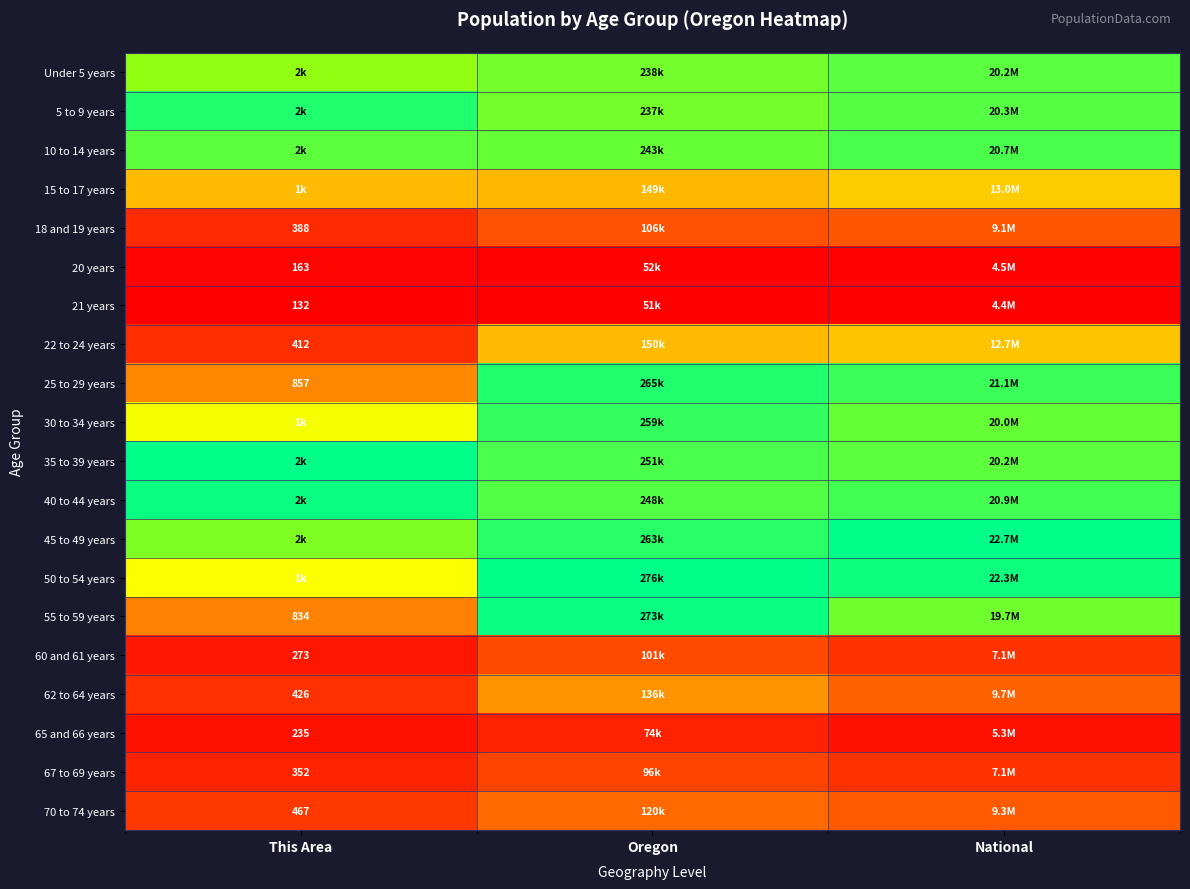

Rank the series by their maximum value, from highest to lowest.

35 to 39 years, 45 to 49 years, 50 to 54 years, 55 to 59 years, 40 to 44 years, 5 to 9 years, 25 to 29 years, 30 to 34 years, 10 to 14 years, Under 5 years, 15 to 17 years, 22 to 24 years, 62 to 64 years, 70 to 74 years, 18 and 19 years, 60 and 61 years, 67 to 69 years, 65 and 66 years, 20 years, 21 years